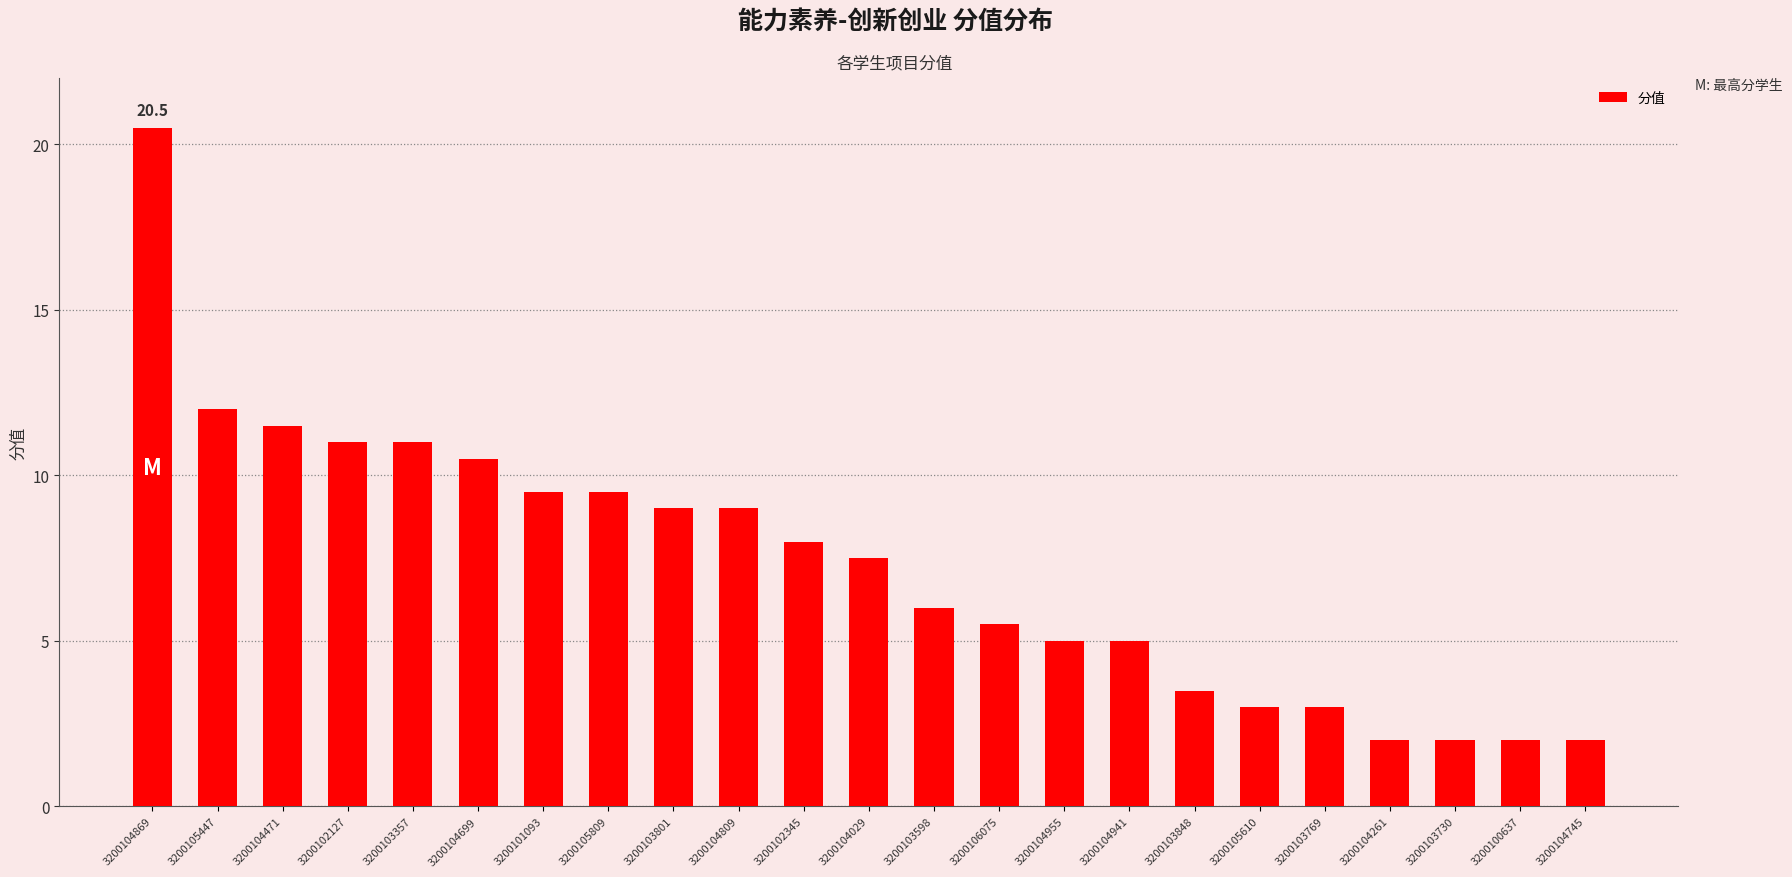

What is the label of the 17th bar from the right?

3200101093